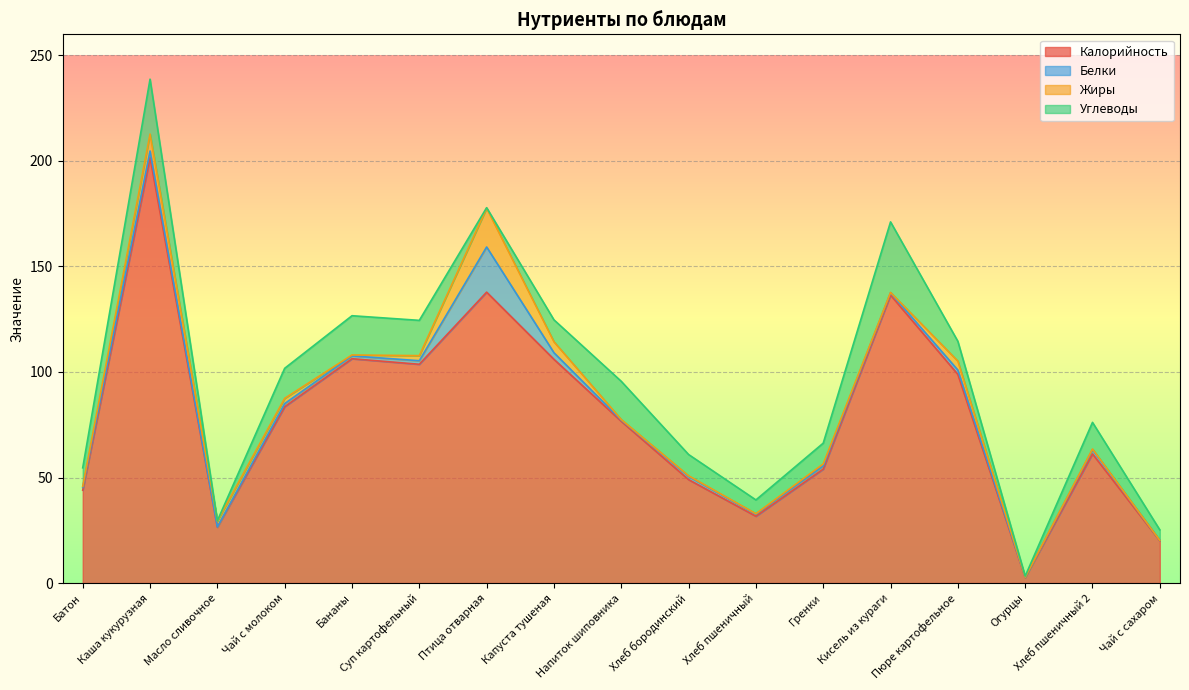

Rank the categories by Белки value from highest to lowest.

Птица отварная, Капуста тушеная, Каша кукурузная, Пюре картофельное, Хлеб пшеничный 2, Суп картофельный, Хлеб бородинский, Чай с молоком, Гренки, Бананы, Батон, Кисель из кураги, Хлеб пшеничный, Напиток шиповника, Чай с сахаром, Огурцы, Масло сливочное